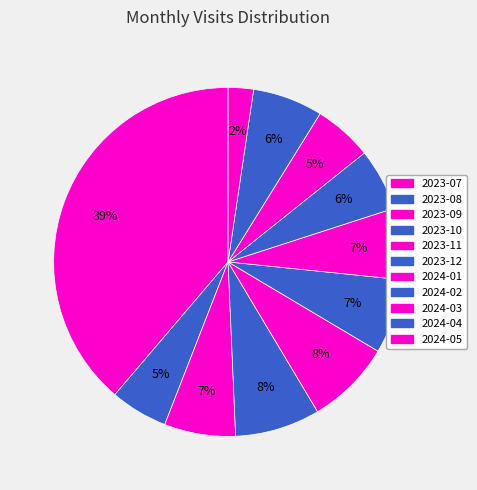

True or false: 2023-11 accounts for 1% of the total.

False